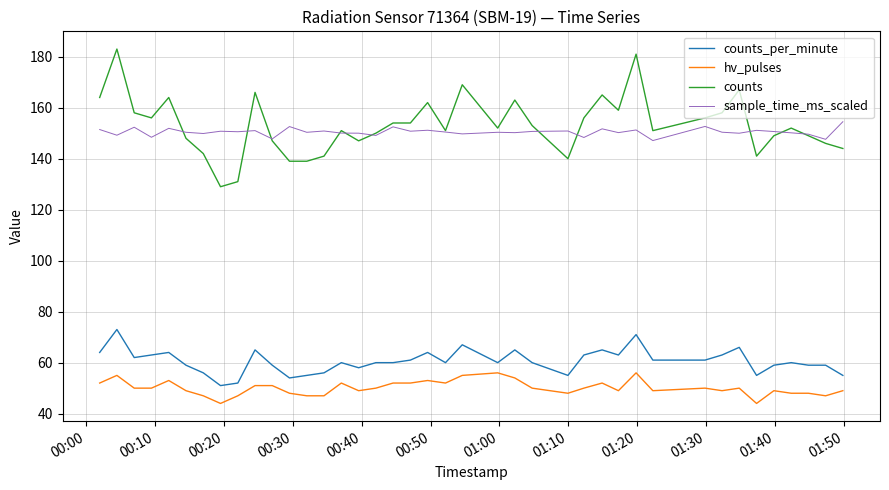

Which series has the largest range (max minus min)?

counts